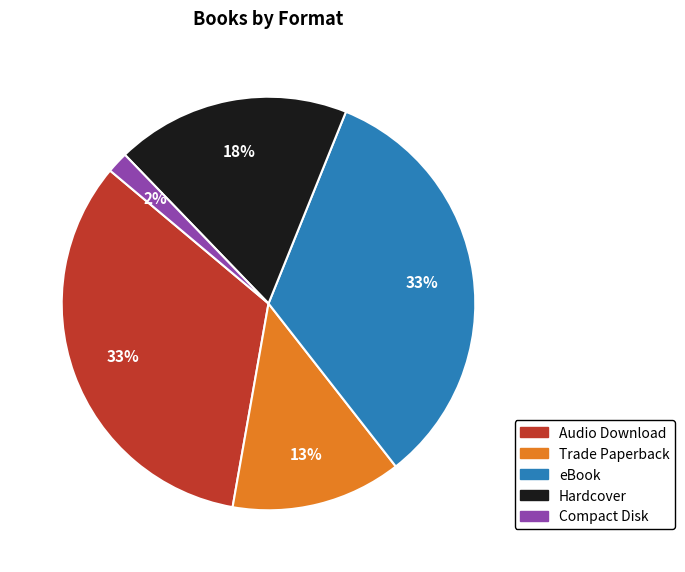

Which has a higher value, Compact Disk or Audio Download?

Audio Download